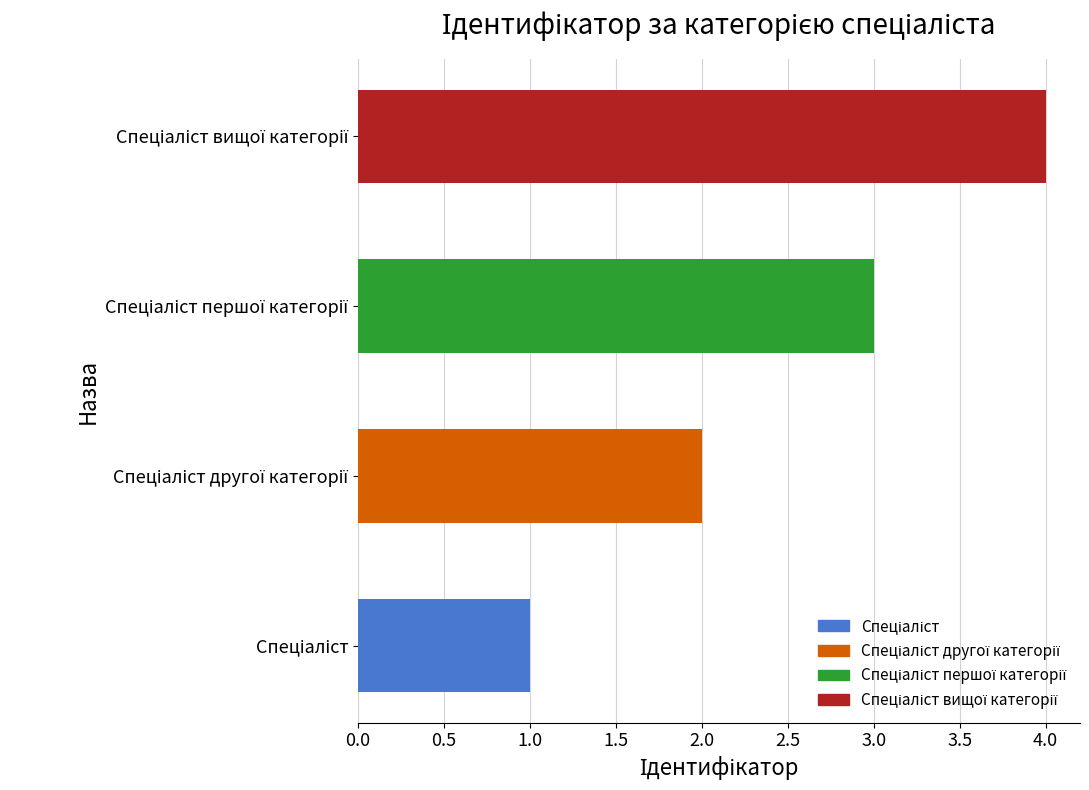

What is the maximum value shown in the chart?

4